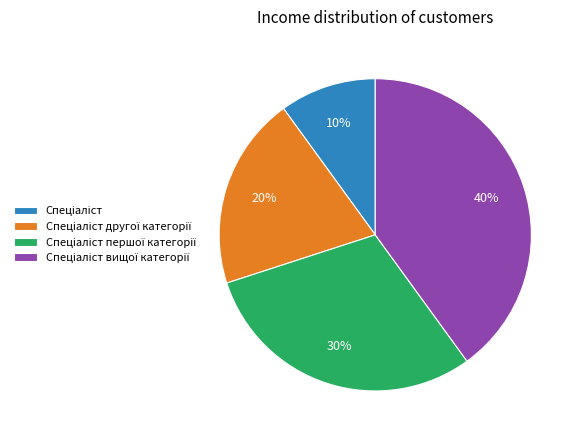

Does any single category account for the majority?

No